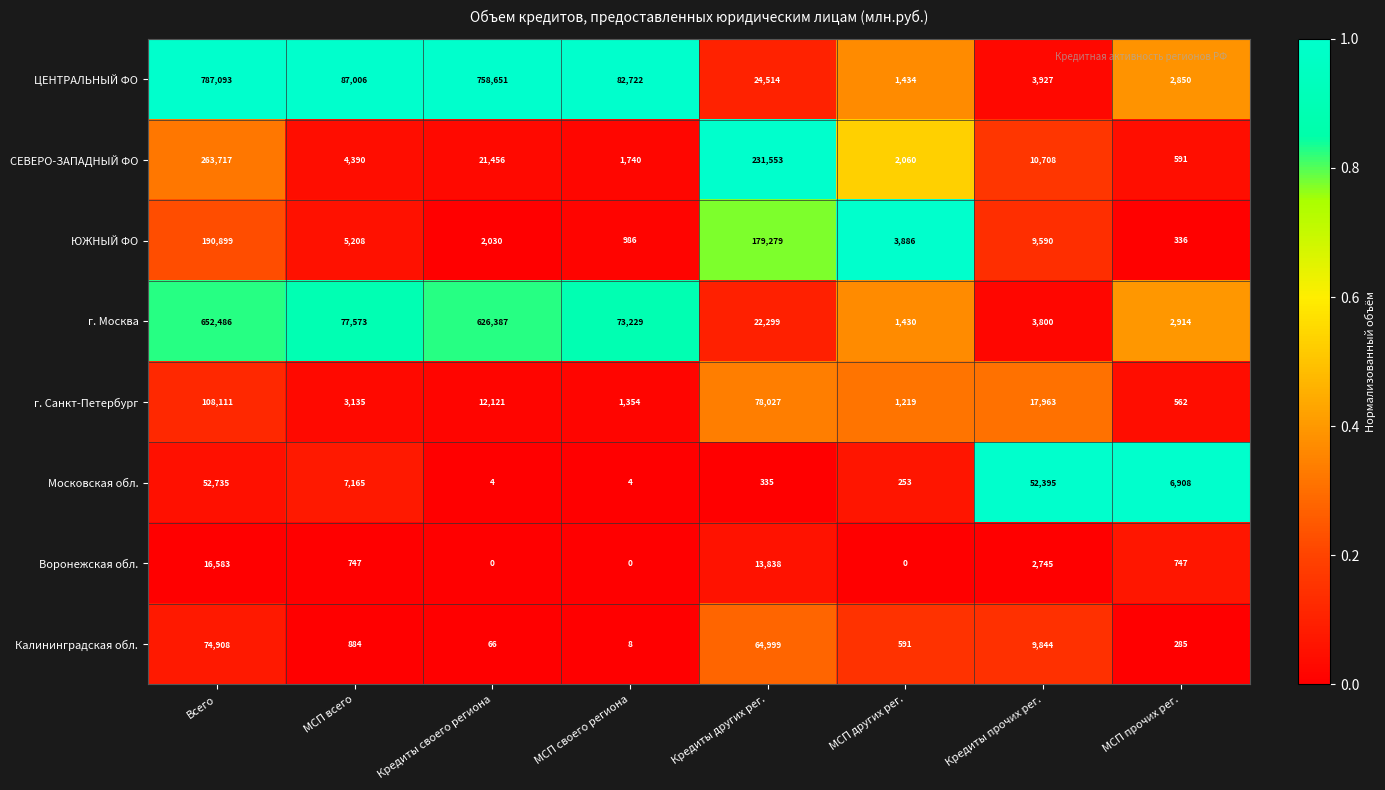

Which series has the largest total across all categories?

ЦЕНТРАЛЬНЫЙ ФО